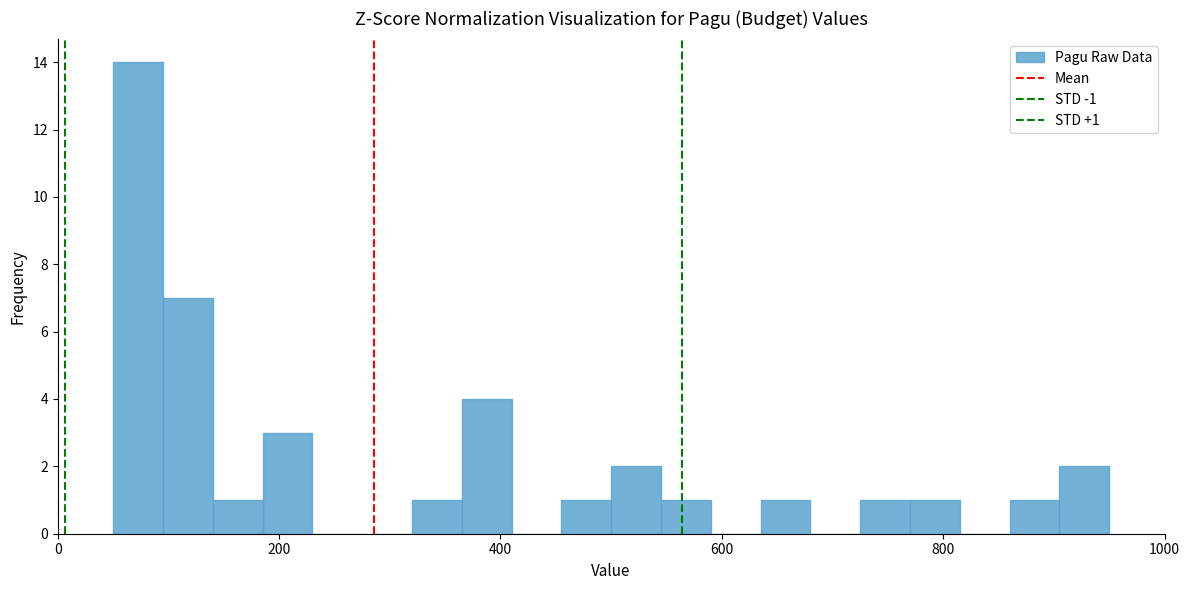

Read against the x-axis, roughly where is the centre of the tallest bar?

80